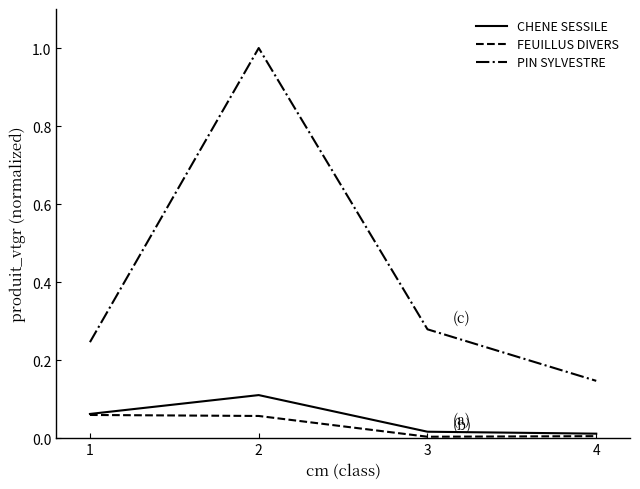

In PIN SYLVESTRE, how many points are higher than both neighbors (excluding endpoints)?

1